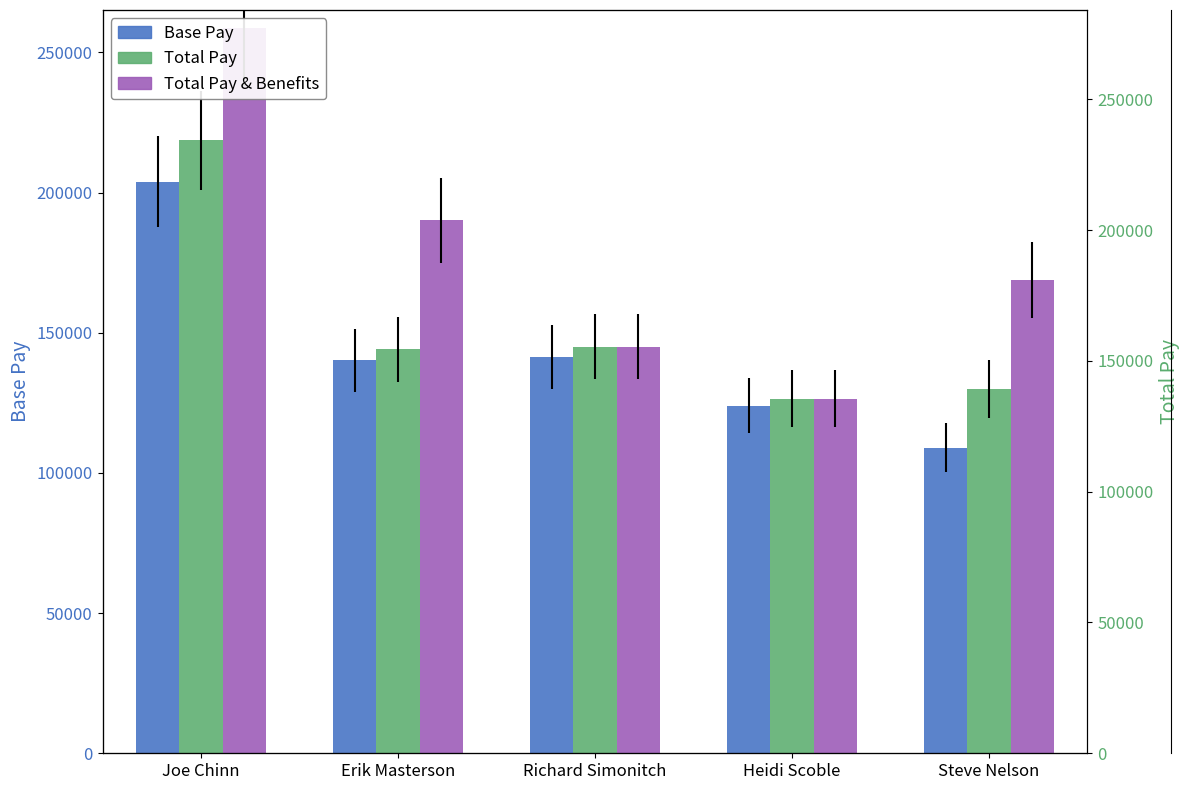

True or false: Base Pay has a value of 190603 at Heidi Scoble.

False